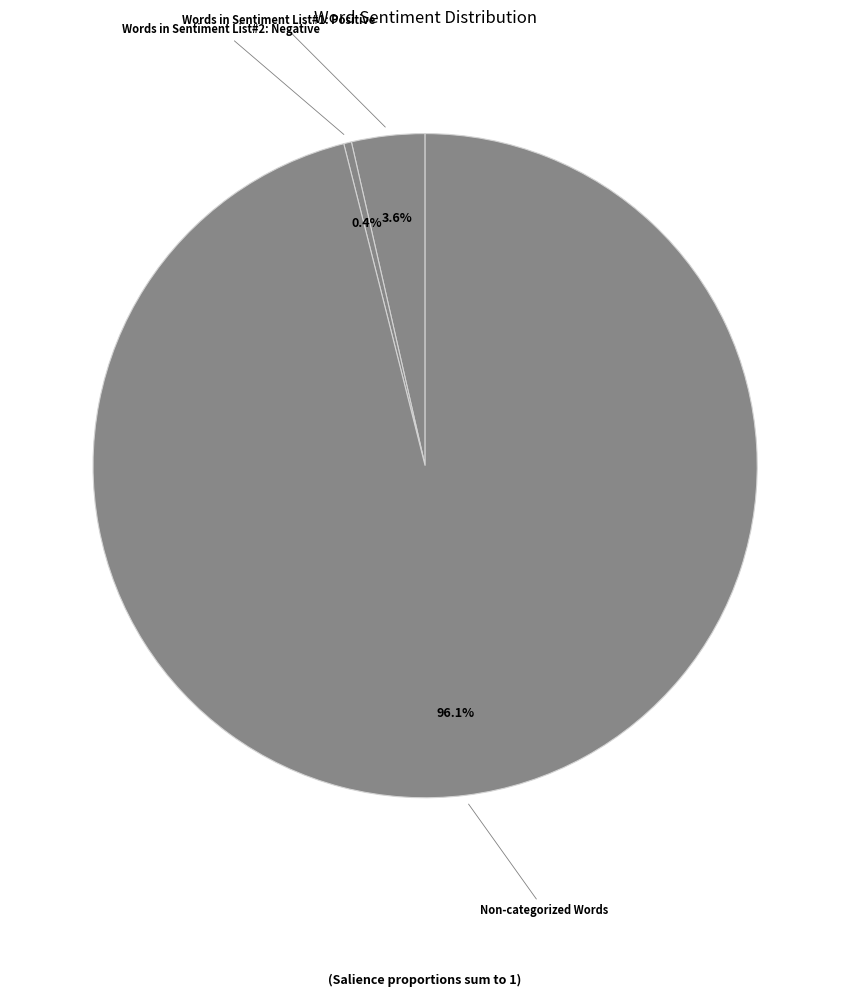

How many slices are in this pie chart?

3